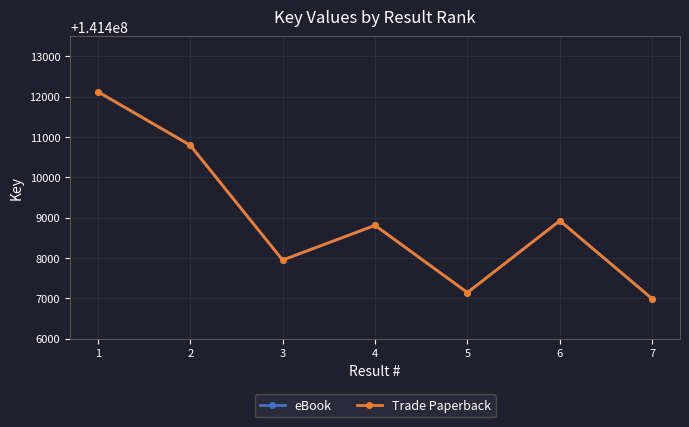

True or false: Trade Paperback has more than 0 points higher than both neighbors.

True